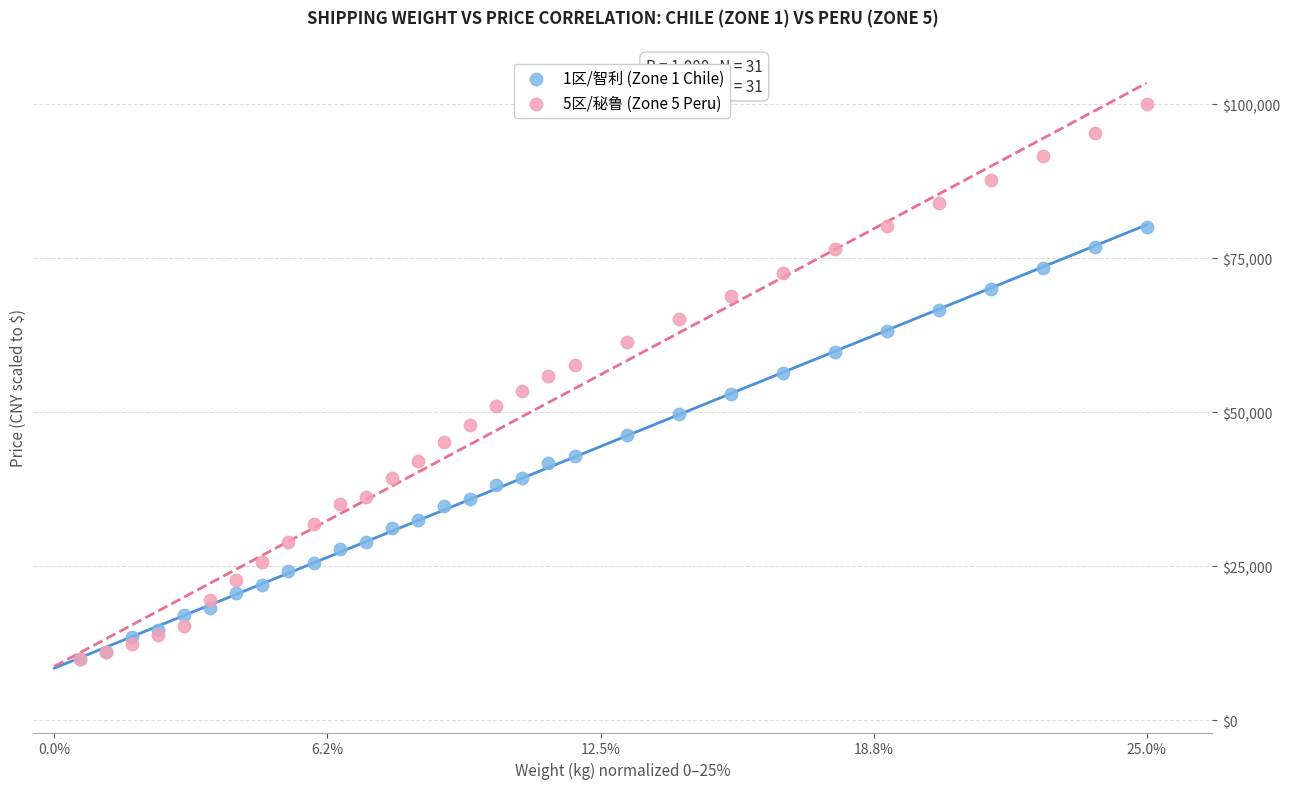

What are all the series names shown in the legend?

1区/智利 (Zone 1 Chile), 5区/秘鲁 (Zone 5 Peru)